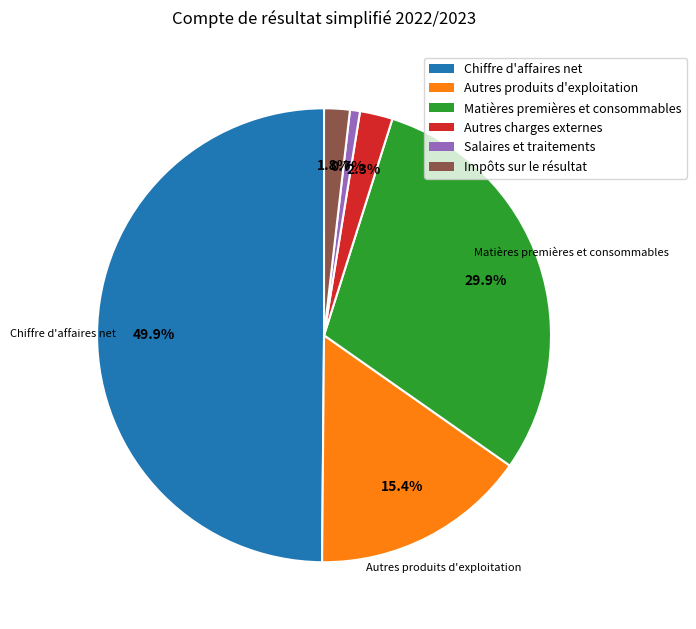

Approximately how many times larger is the value at Autres produits d'exploitation compared to Chiffre d'affaires net?

0.3